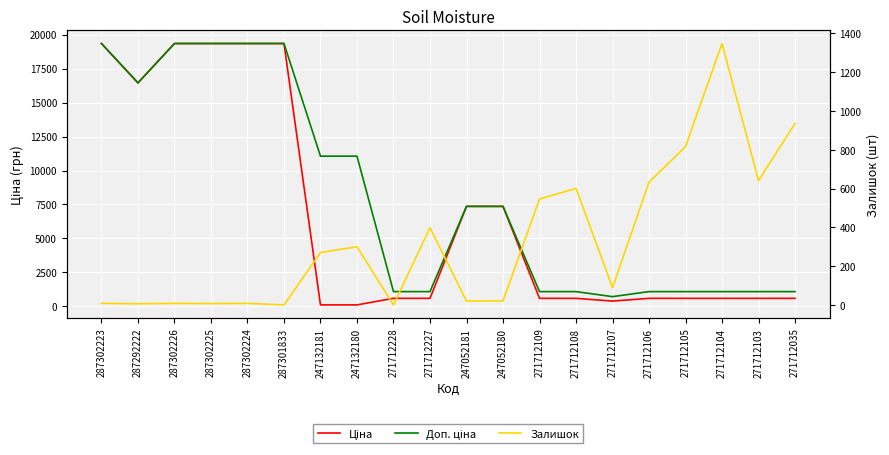

At which label does Залишок reach its peak?

271712104